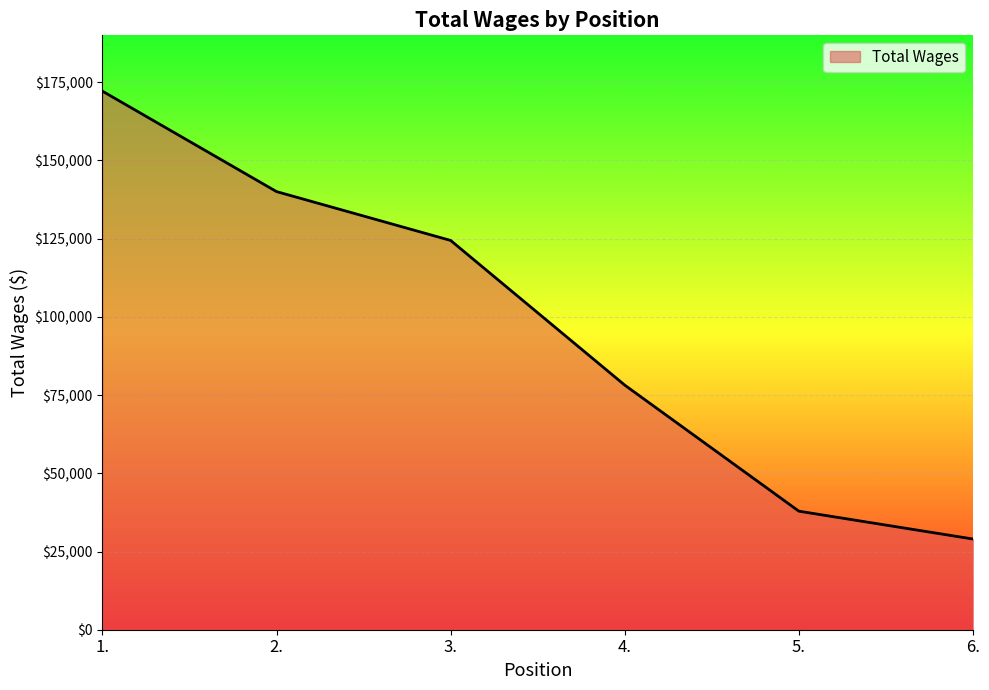

Reading left to right, list all the values displayed in this chart.

1.=172160	2.=140050	3.=124434	4.=78182	5.=37893	6.=28994